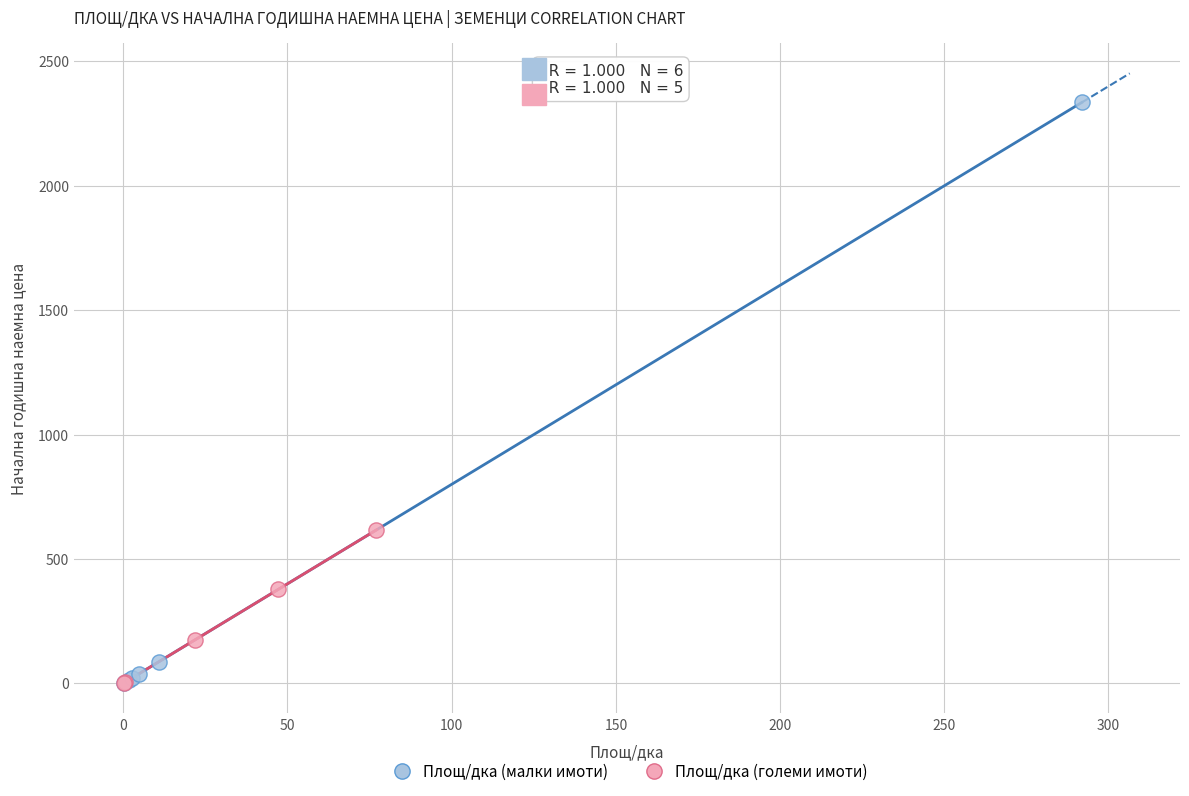

Which series reaches the maximum Y coordinate?

Площ/дка (малки имоти)